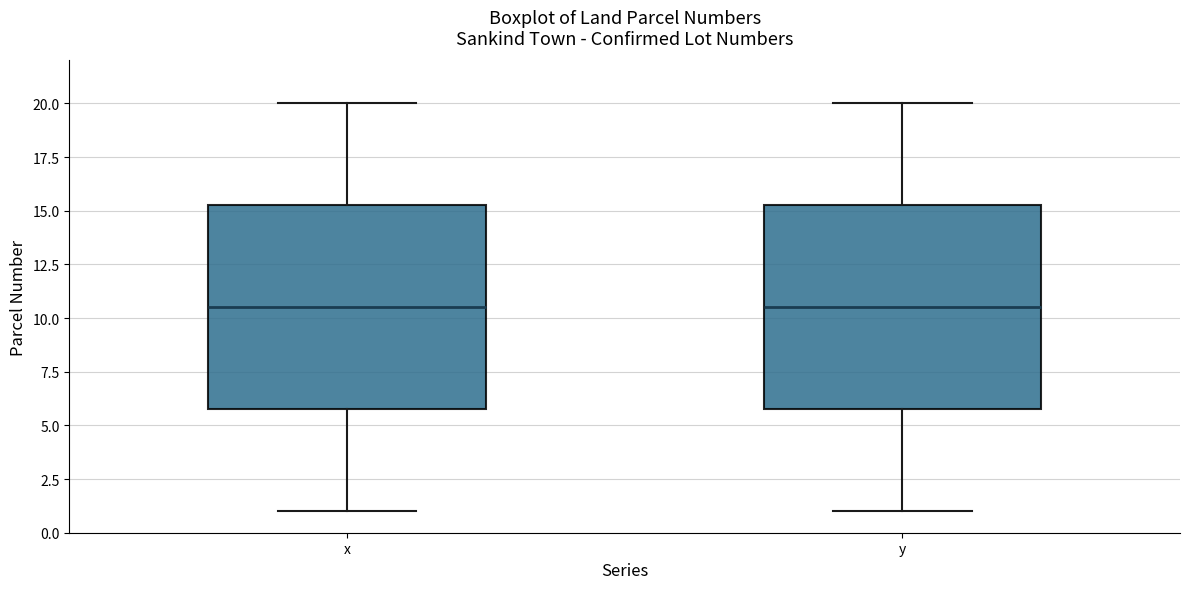

Reading left to right, read every box against the y-axis: the position of its median line, the range the box covers, and the ends of its whiskers. The values are not printed on the chart, so give them approximately, as read against the axis.

x: median 10.5, box 6.0 to 15.5, whiskers 1.0 to 20.0
y: median 10.5, box 6.0 to 15.5, whiskers 1.0 to 20.0